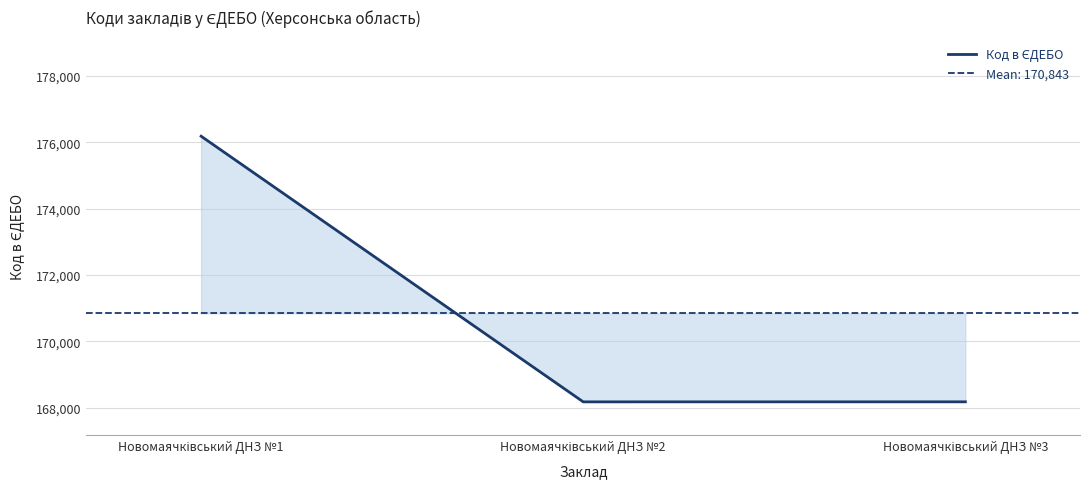

True or false: the data shows 176181 at Новомаячківський ДНЗ №1.

True